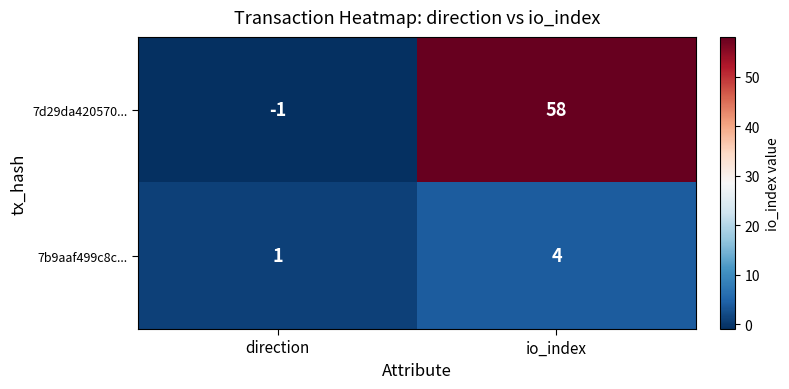

Reading left to right, transcribe all the data shown in this chart.

7d29da420570...: -1	58
7b9aaf499c8c...: 1	4